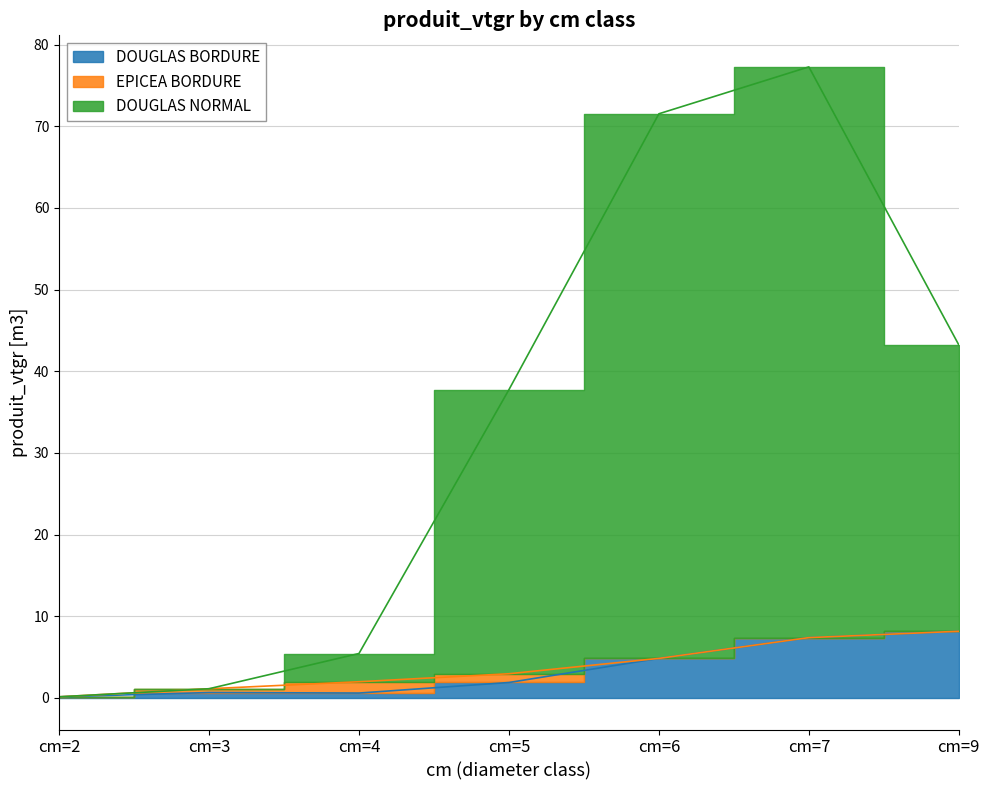

Is it true that DOUGLAS BORDURE equals 1.9 at cm=5?

True